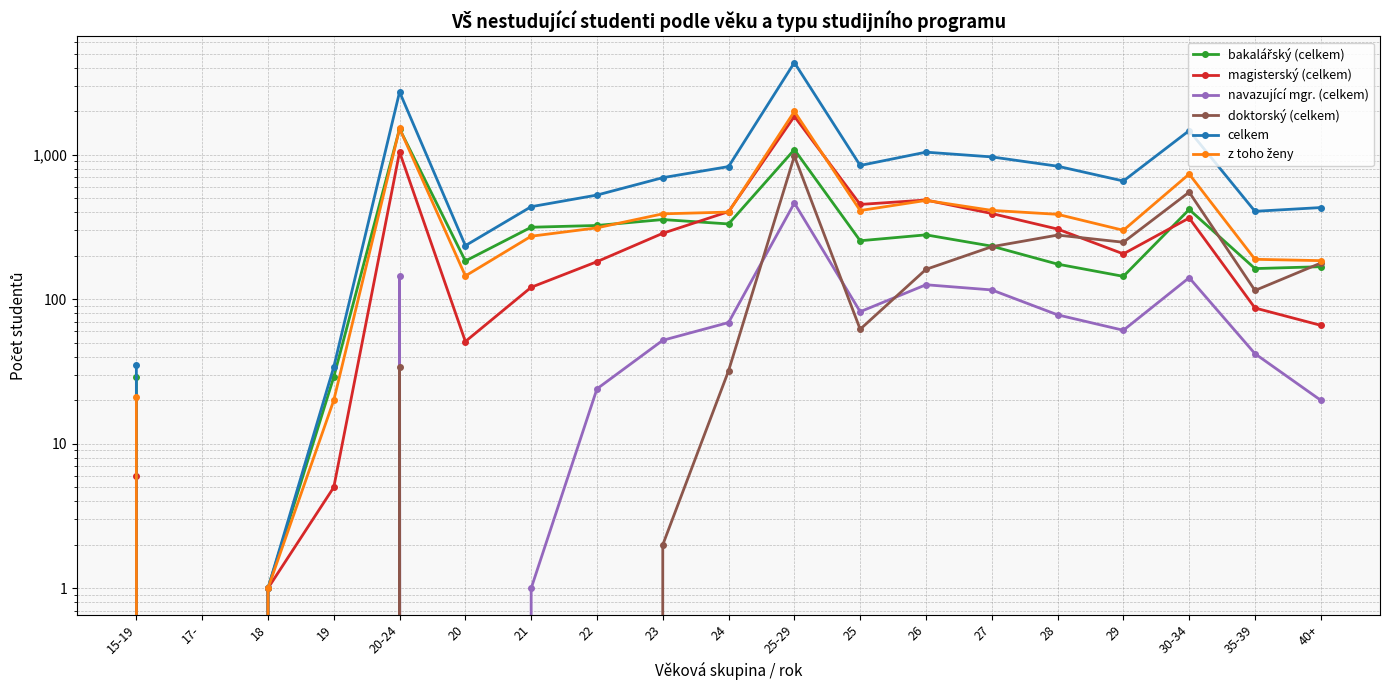

At which category does z toho ženy reach its first local valley?

17-